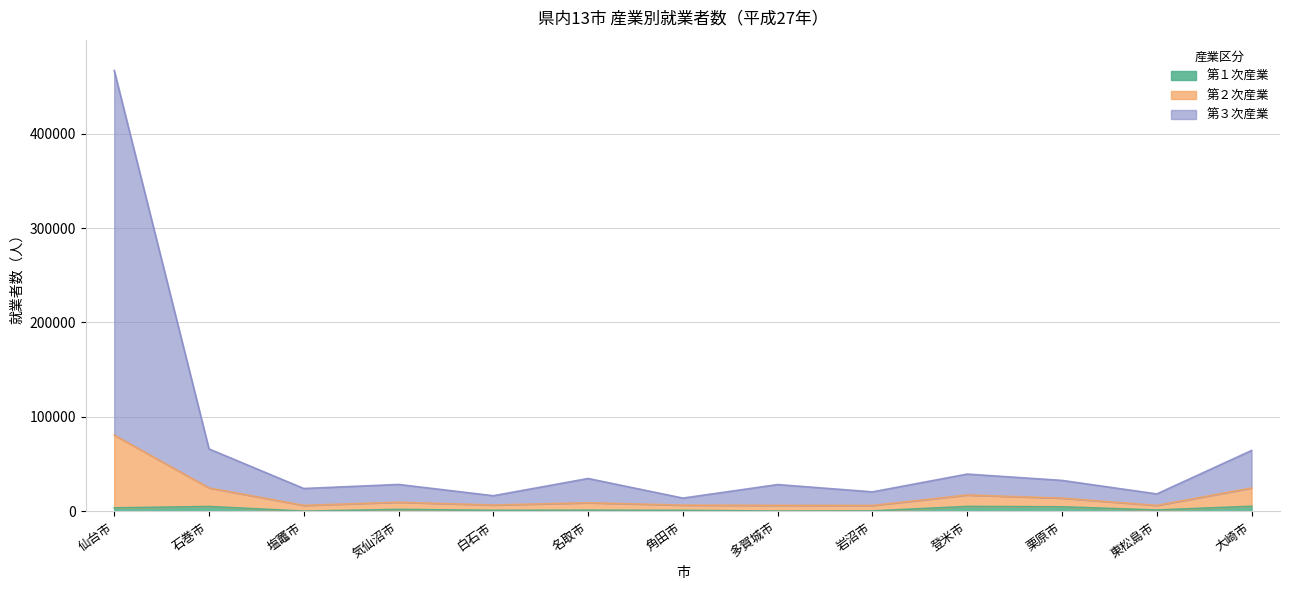

In 第２次産業, how many points are higher than both neighbors (excluding endpoints)?

3